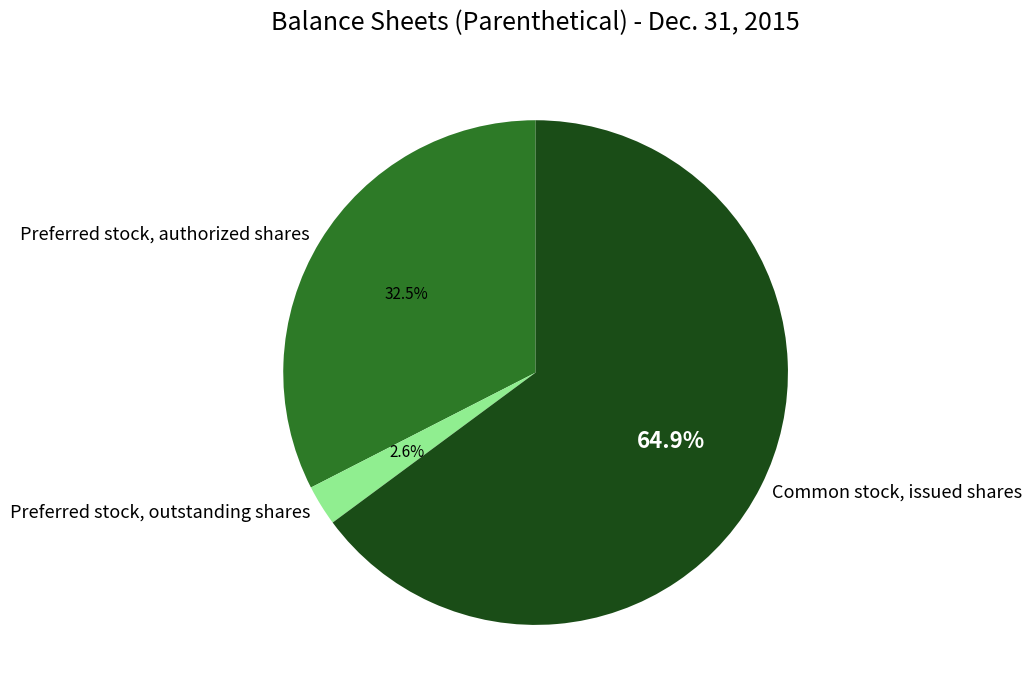

Is the sum of Preferred stock, outstanding shares and Common stock, issued shares greater than half?

Yes